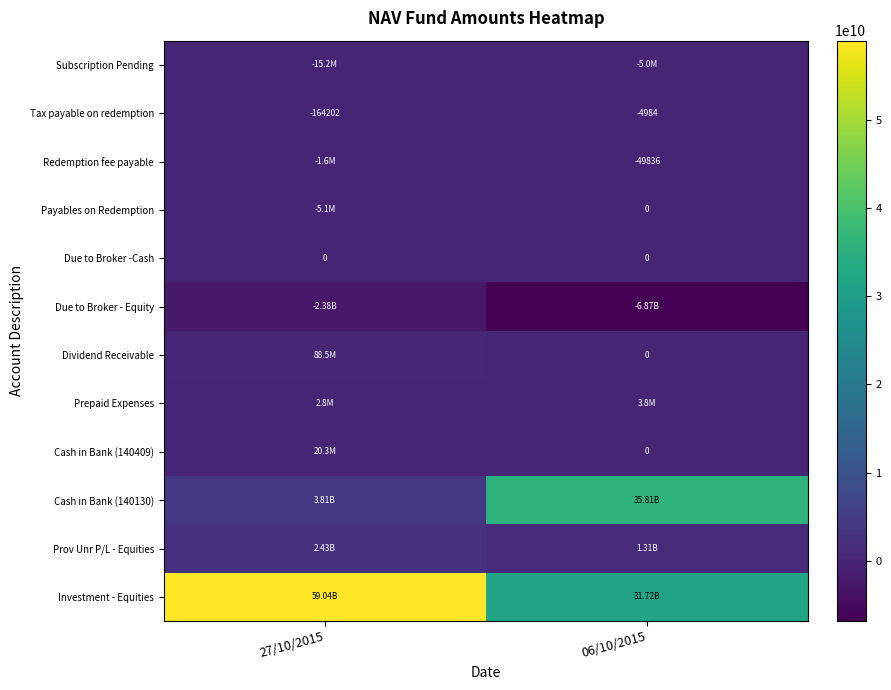

What is the total value across all series at 06/10/2015?

61968851344